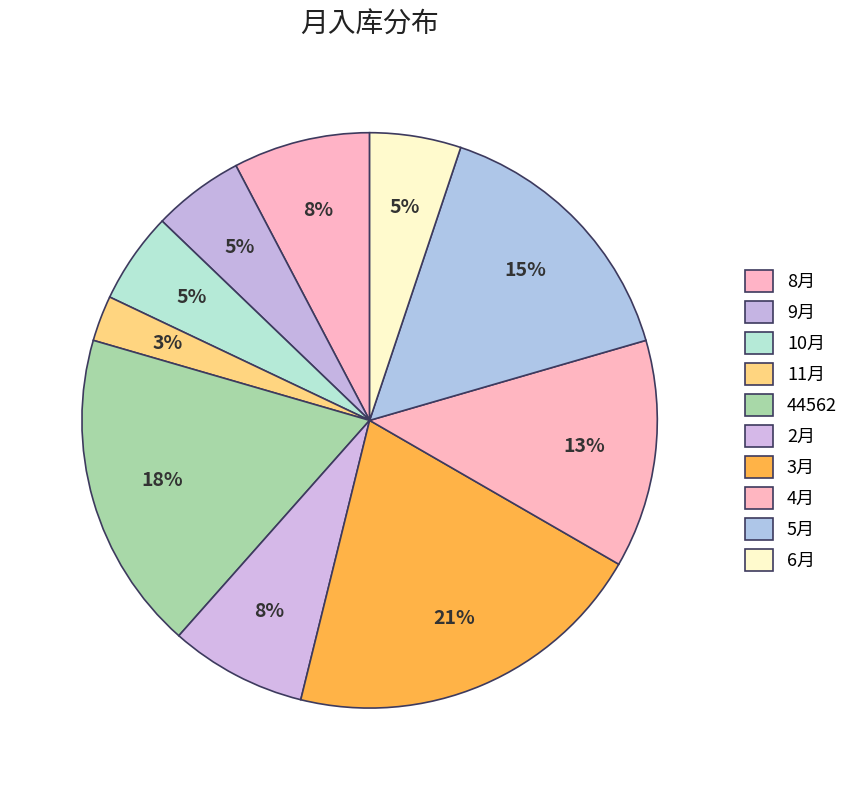

How many slices are in this pie chart?

10